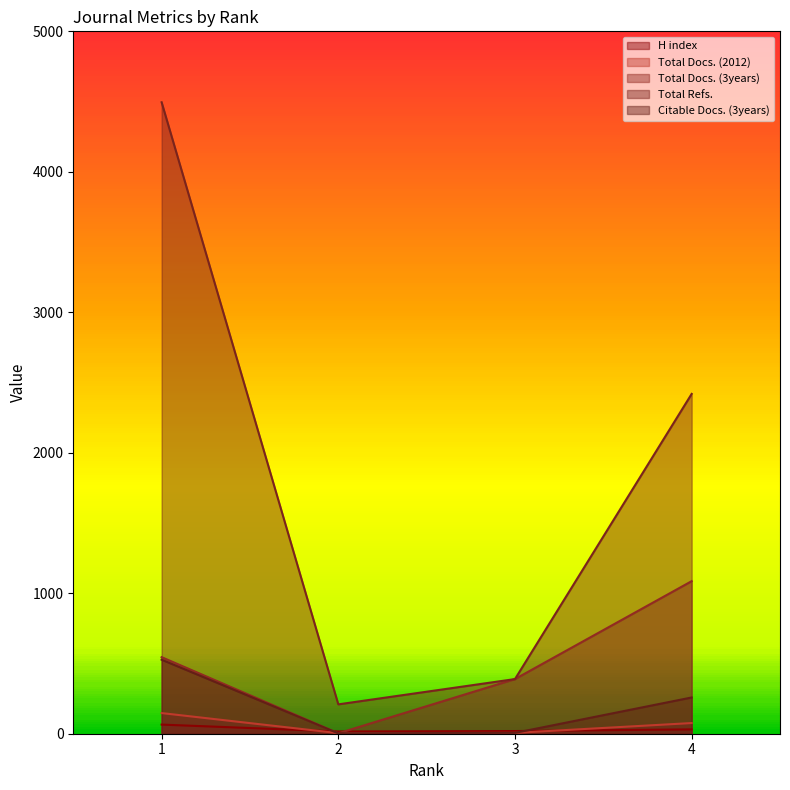

How many interior local valleys does the Citable Docs. (3years) series have?

1